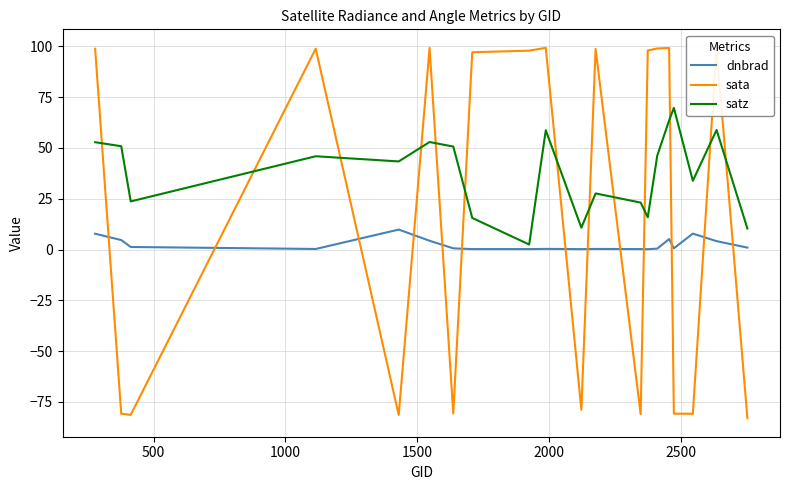

True or false: sata and dnbrad intersect in this chart.

True